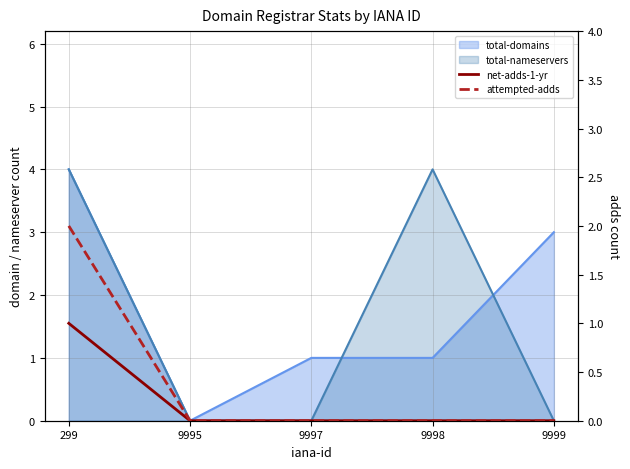

True or false: net-adds-1-yr and attempted-adds intersect in this chart.

False